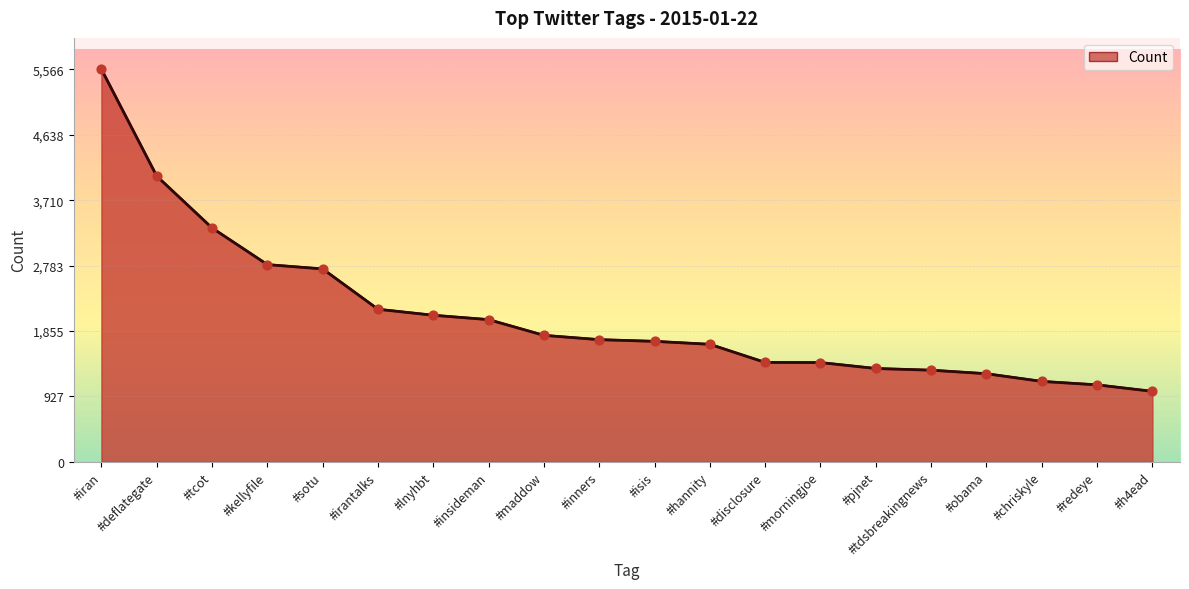

Between #iran and #pjnet, which is larger?

#iran